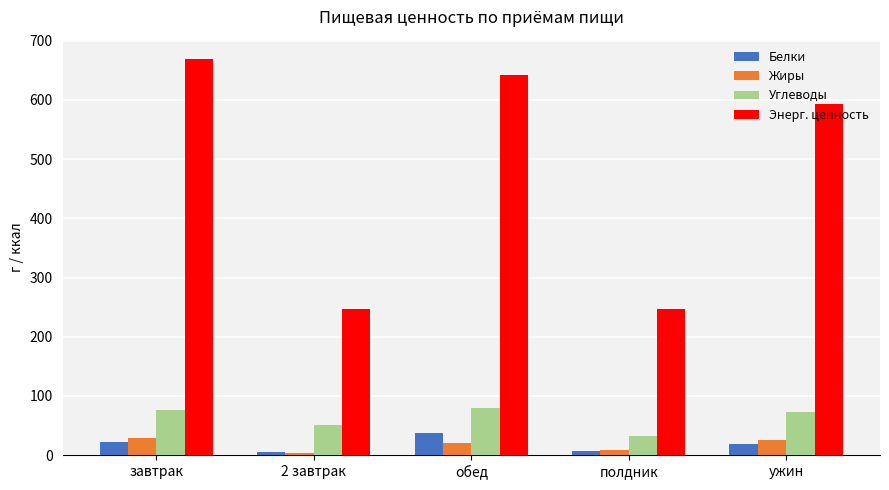

What is the difference between the highest and lowest values at завтрак?

646.8